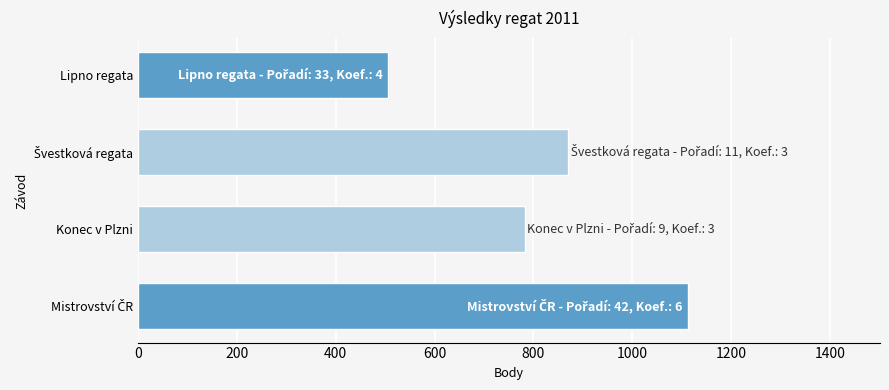

Are the bars horizontal?

Yes